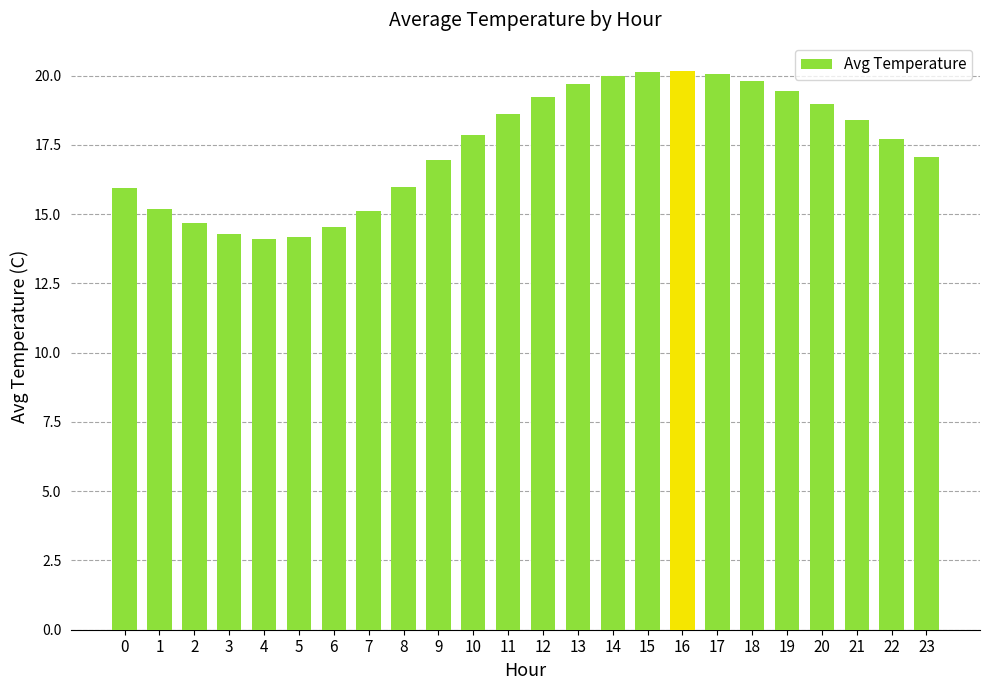

What is the average value?

17.4